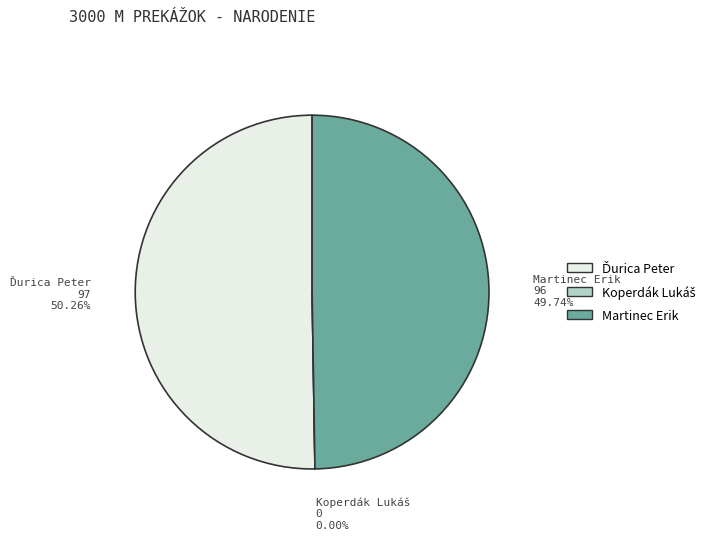

Is there a majority slice in this chart?

Yes